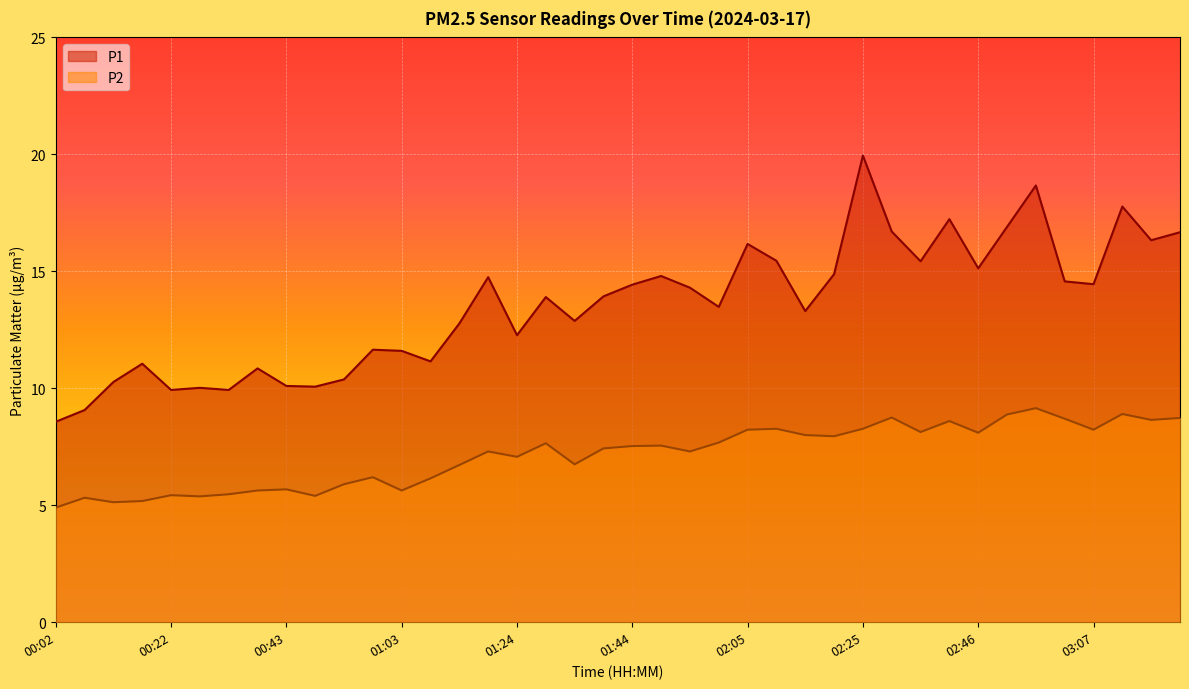

List the series in order of their overall mean, highest first.

P1, P2